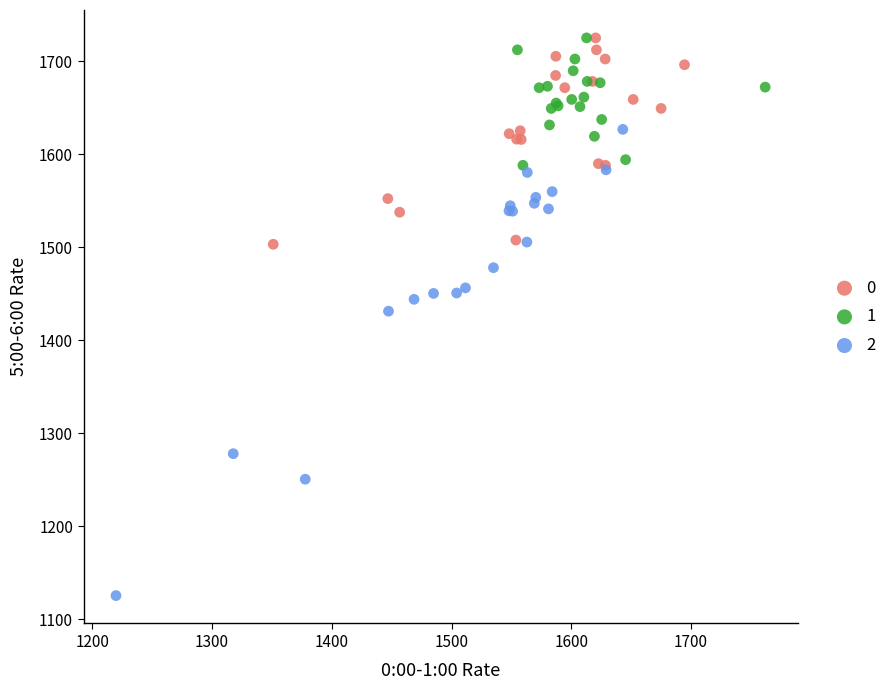

Which series has the largest Y range (max minus min)?

2